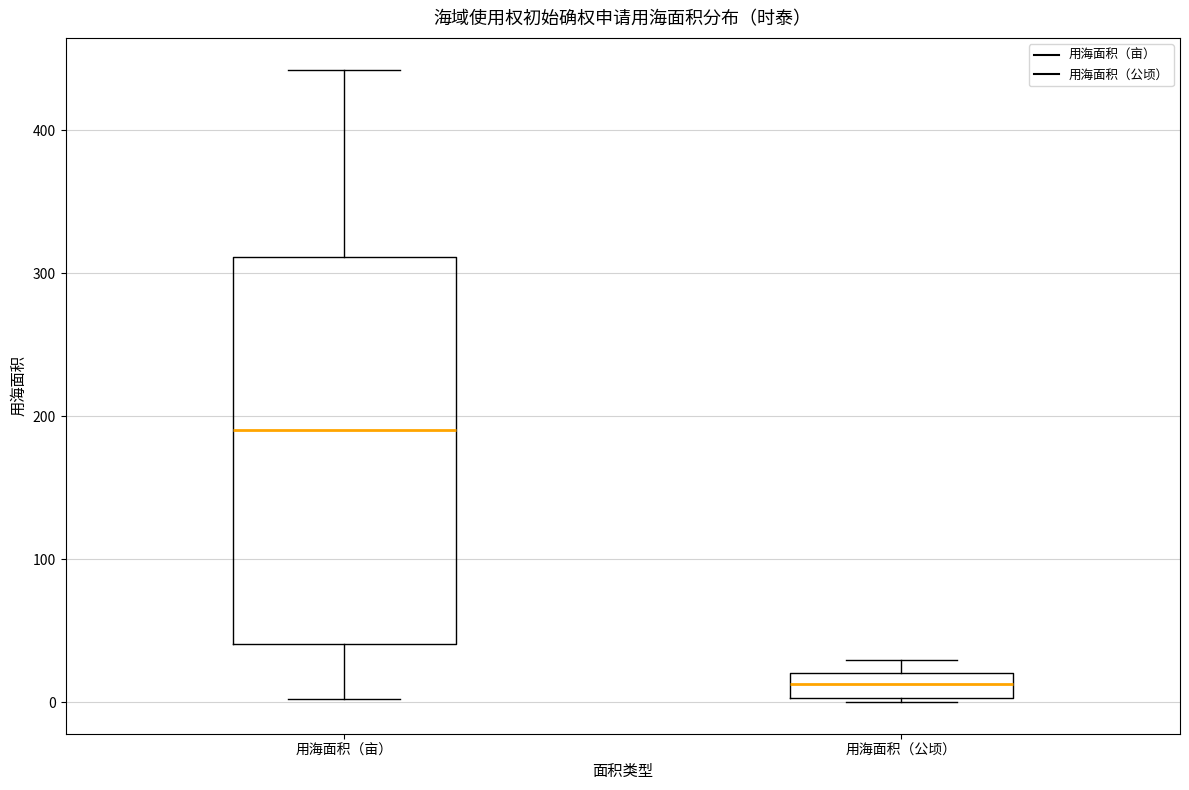

Reading left to right, transcribe this box plot: for each box, give where its median line is, the range the box spans, and where its two whiskers end, as read against the y-axis. The values are not printed on the chart, so give them approximately, as read against the axis.

用海面积（亩）: median 190, box 40 to 310, whiskers 0 to 440
用海面积（公顷）: median 10, box 0 to 20, whiskers 0 to 30